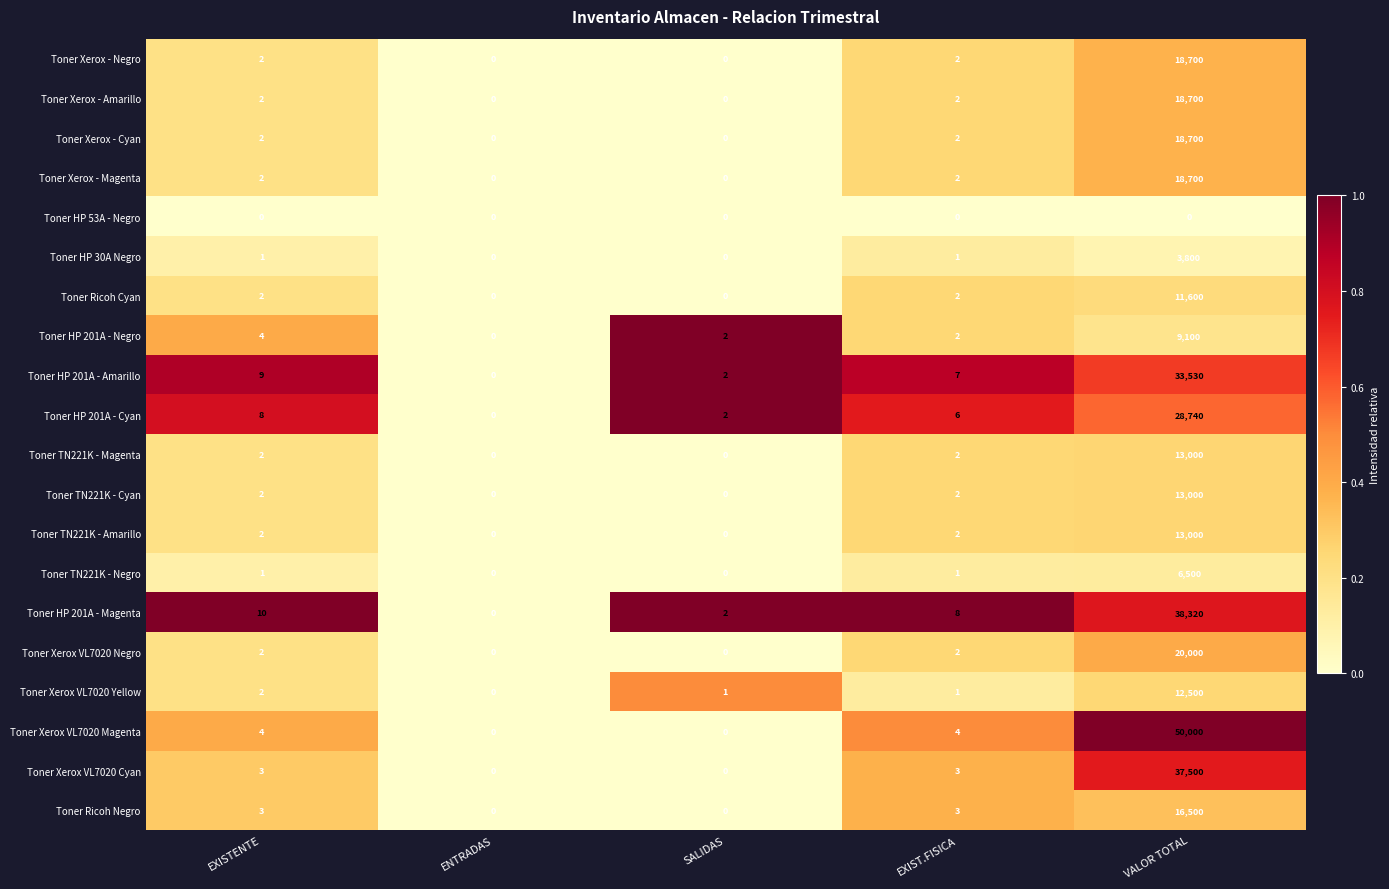

True or false: Toner HP 201A - Cyan has a value of 9 at EXIST.FISICA.

False